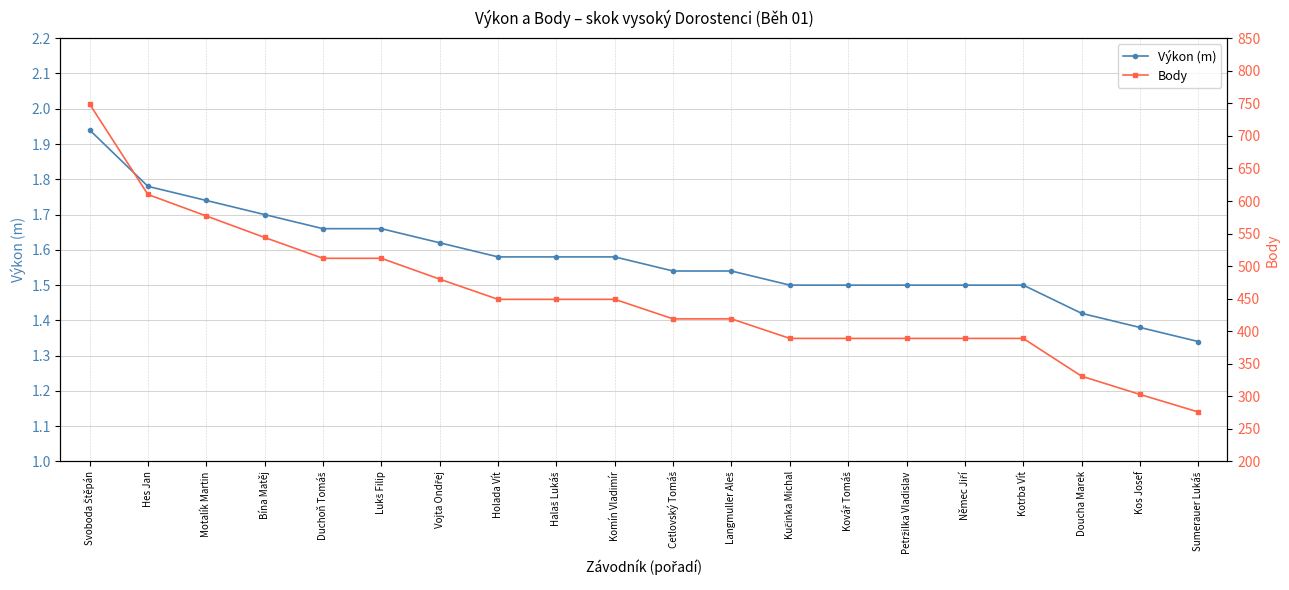

What is the label of the 18th point from the right?

Motalík Martin